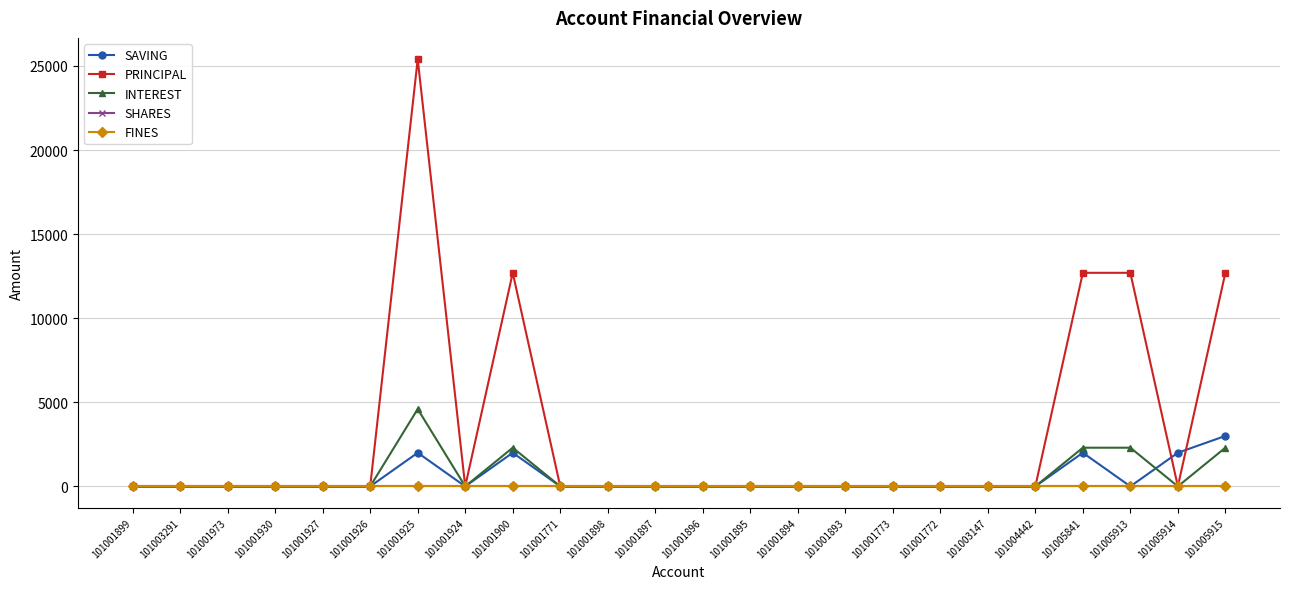

True or false: PRINCIPAL and INTEREST cross at least once.

False